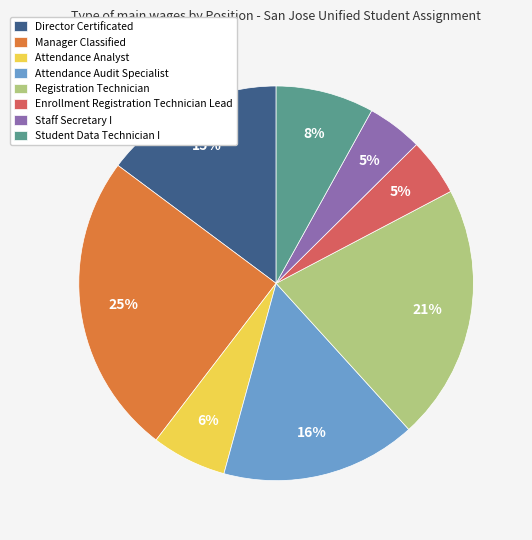

Is Student Data Technician I the majority of the pie?

No